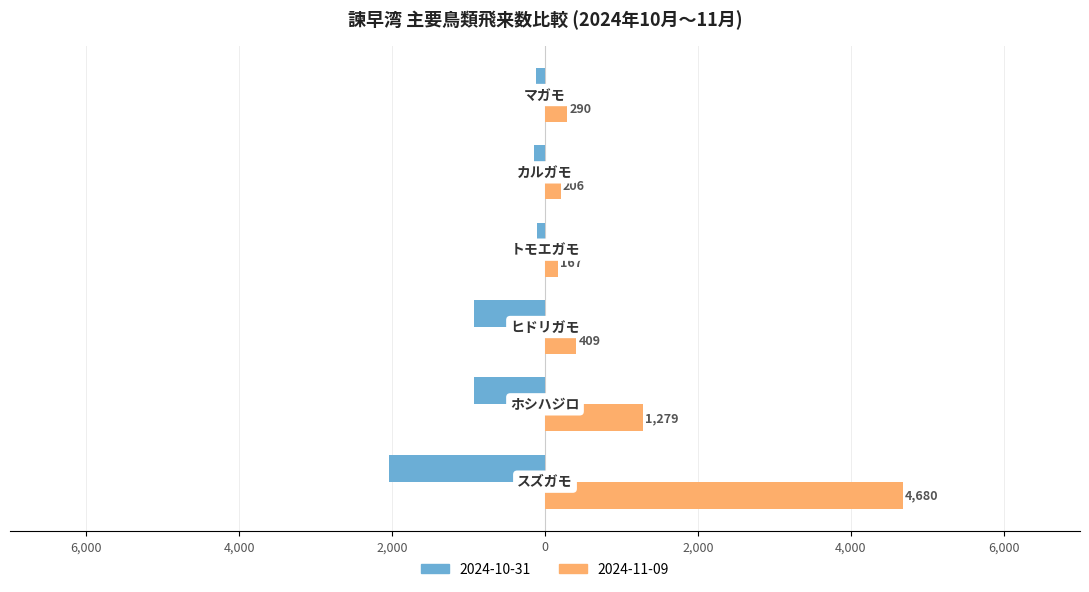

How many groups of bars are there?

6